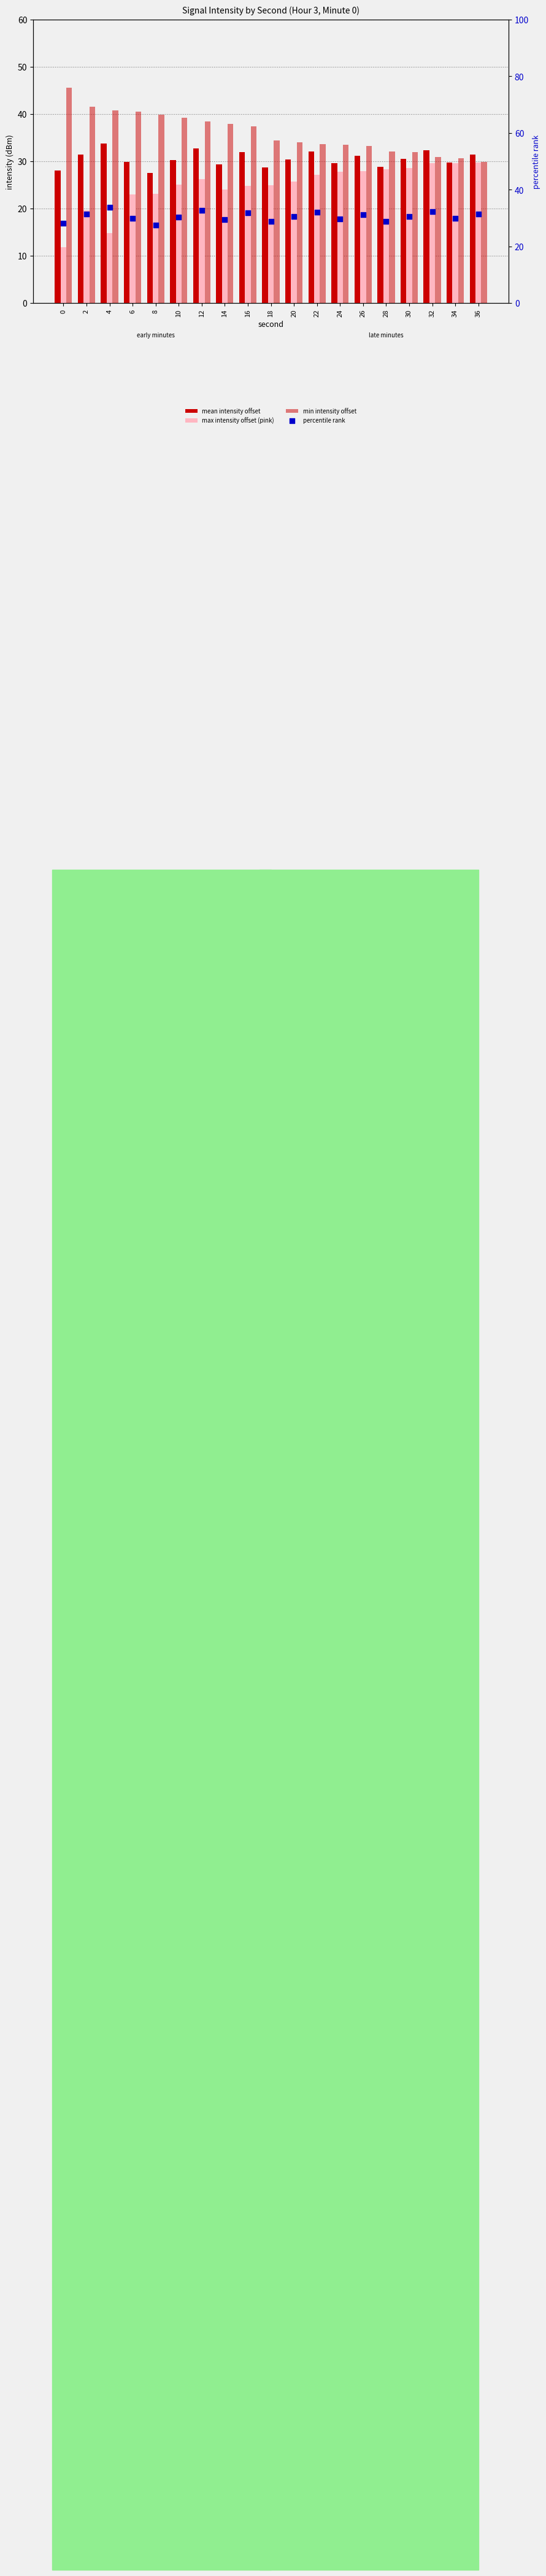

At how many categories does at least one series exceed 24?

19